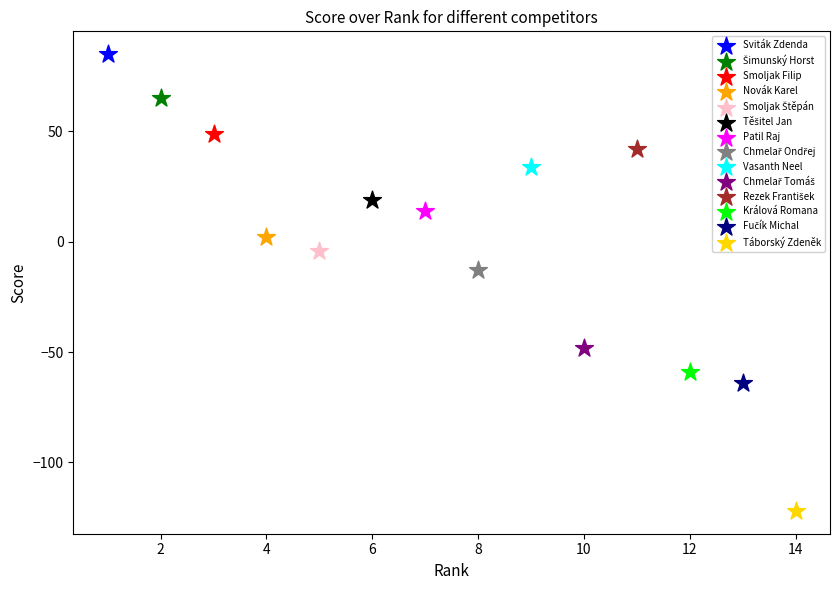

Which series contains the highest Y value?

Sviták Zdenda